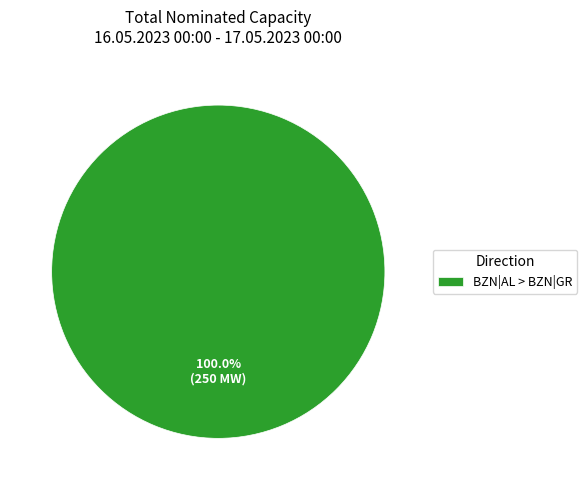

Does BZN|AL > BZN|GR account for over 50% of the chart?

Yes